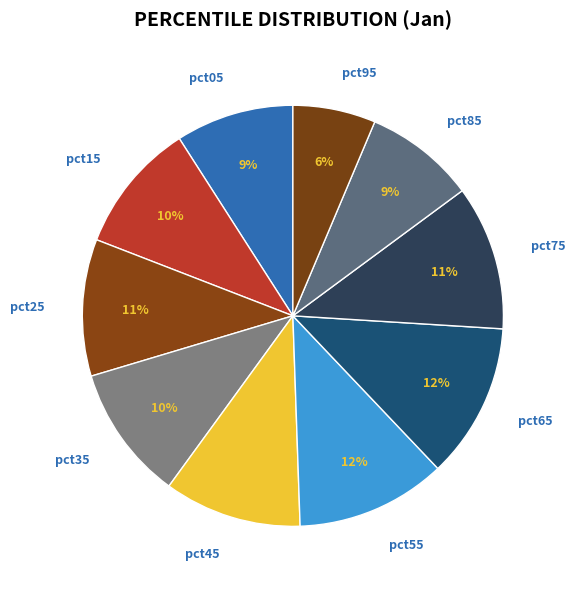

How many slices are in this pie chart?

10